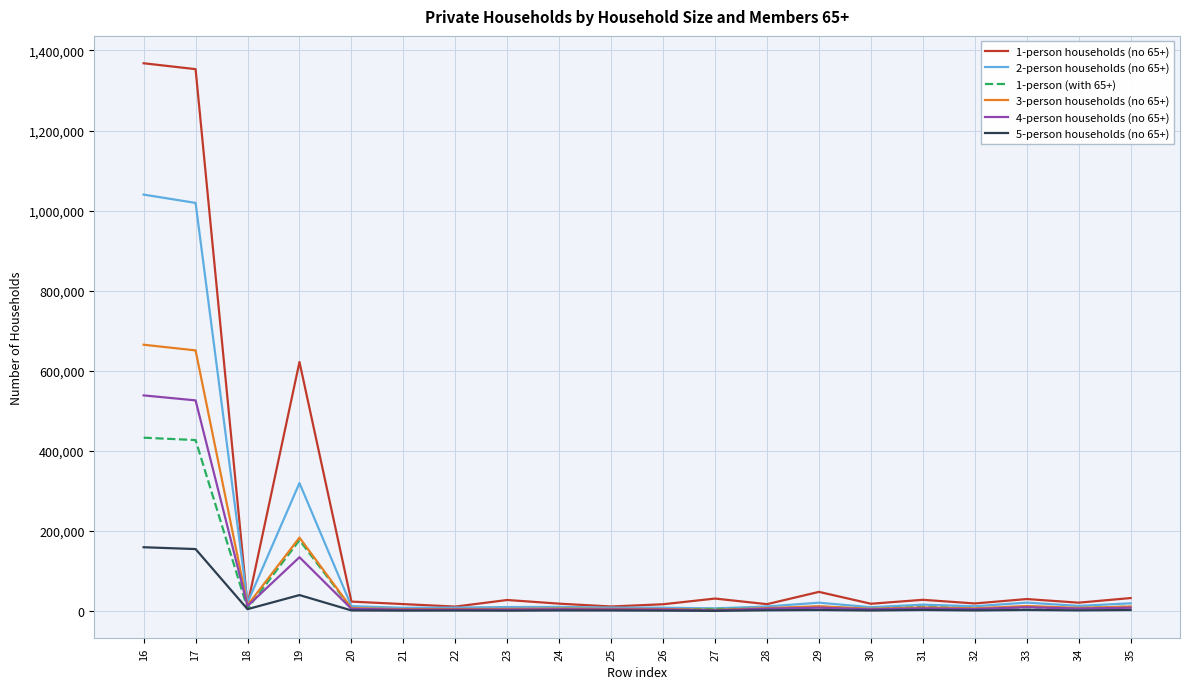

Is the value of 2-person households (no 65+) at 31 greater than the value of 1-person households (no 65+) at 31?

No